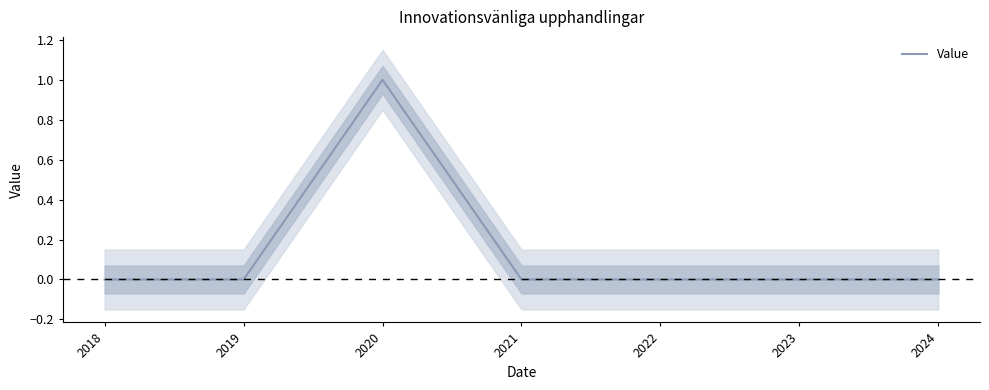

How many categories are shown in the chart?

7